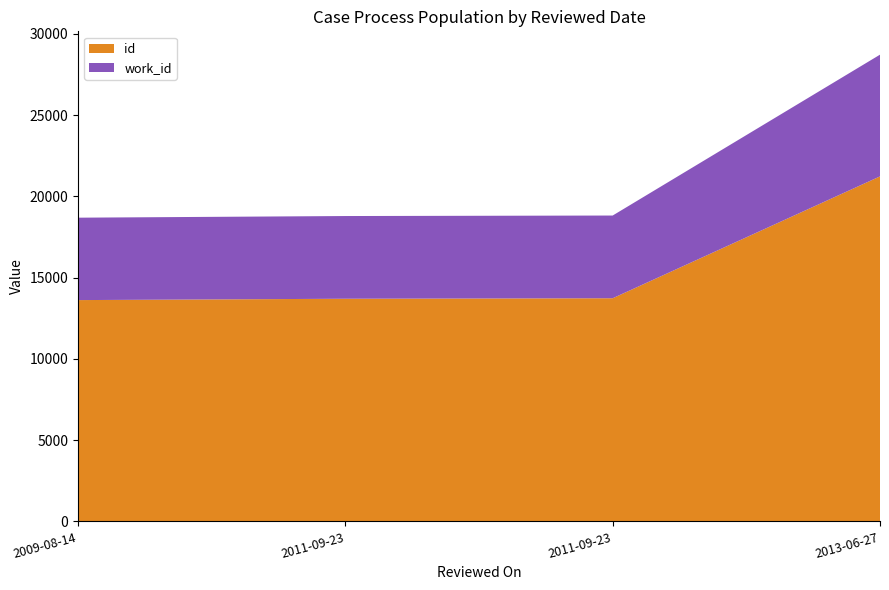

Reading left to right, list all the values displayed in this chart.

id: 2009-08-14=13617	2011-09-23=13700	2011-09-23=13731	2013-06-27=21228
work_id: 2009-08-14=5070	2011-09-23=5088	2011-09-23=5088	2013-06-27=7487